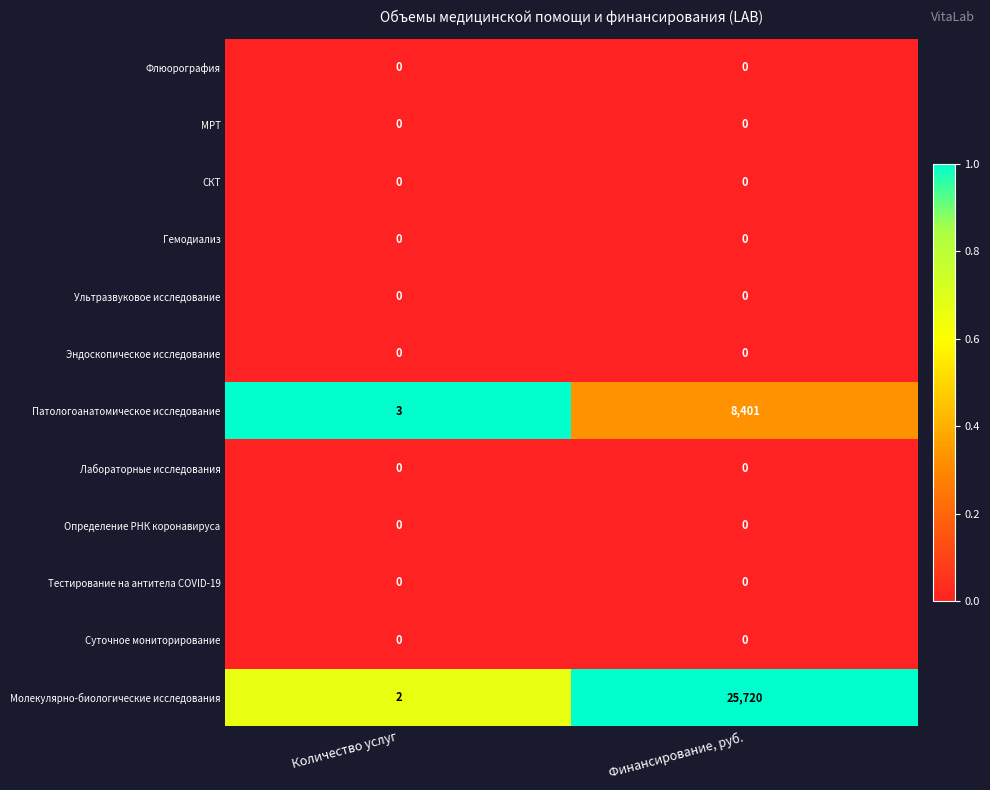

What is the greatest value displayed?

25720